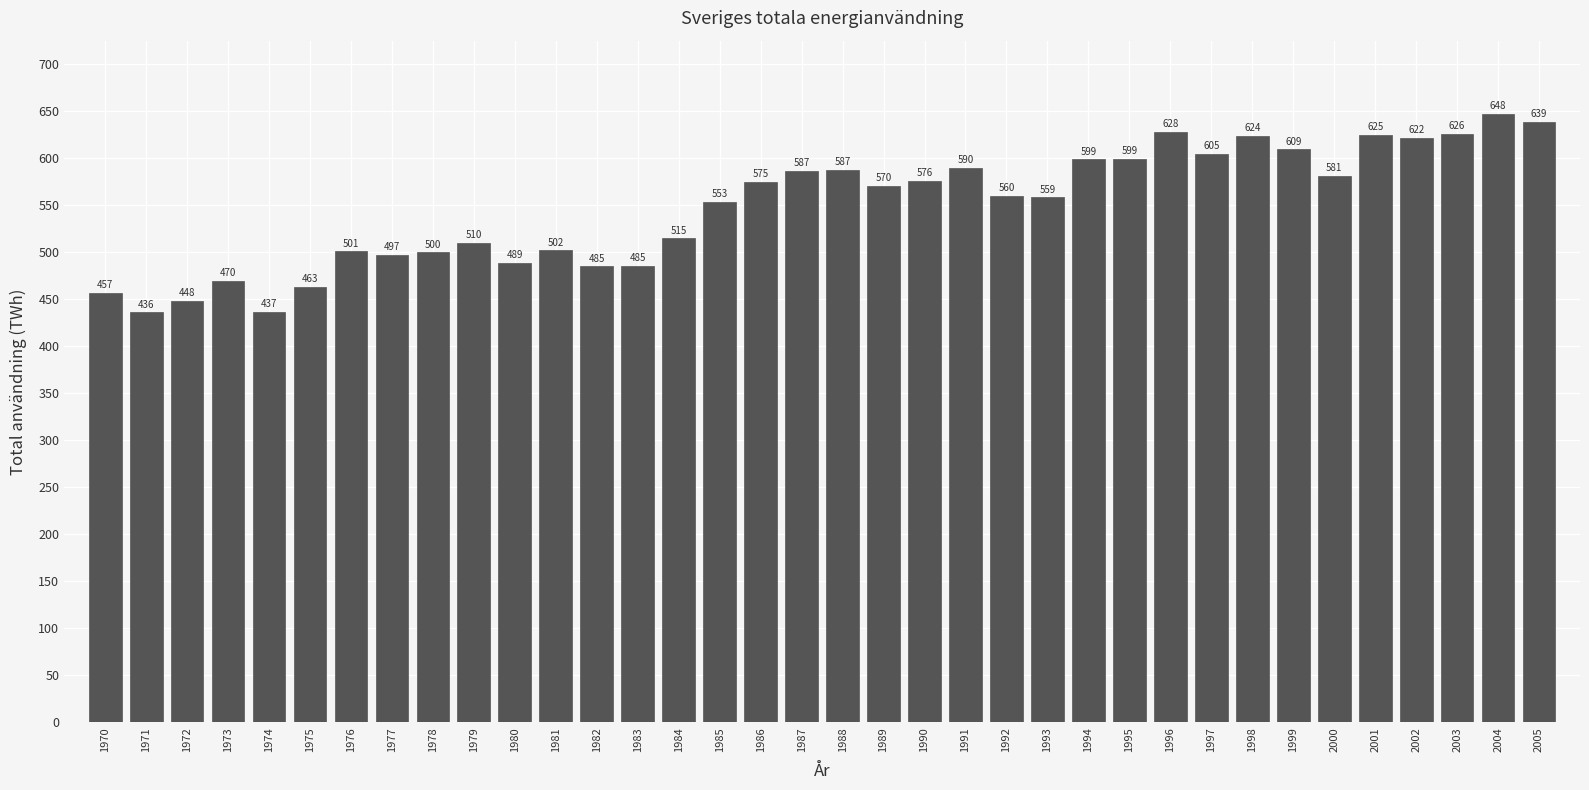

What is the value of the 1st bar from the left?

457.0